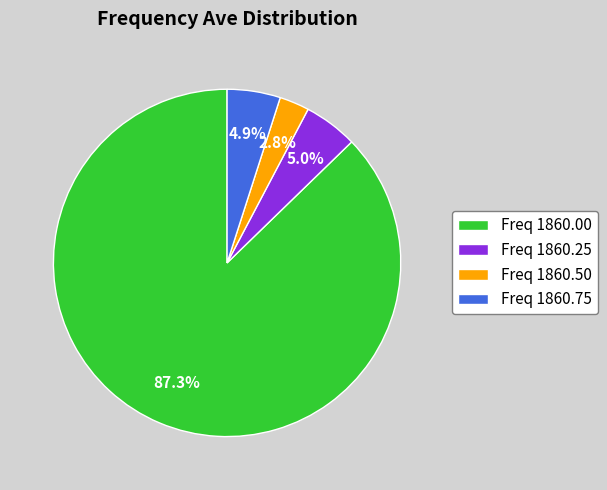

Count the number of slices in the pie.

4